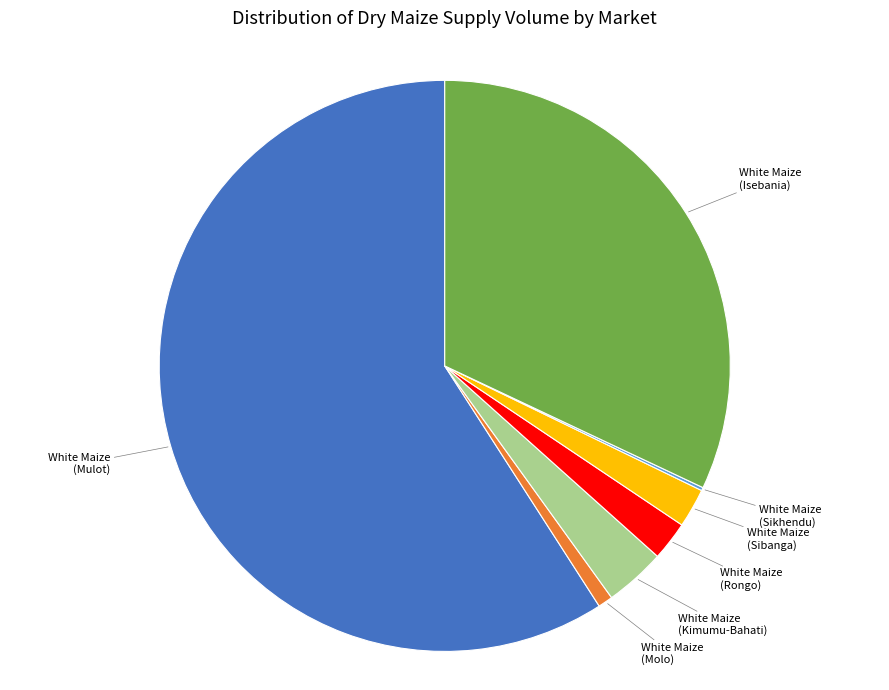

What is the ratio of the value at White Maize (Mulot) to the value at White Maize (Molo)?

70.6